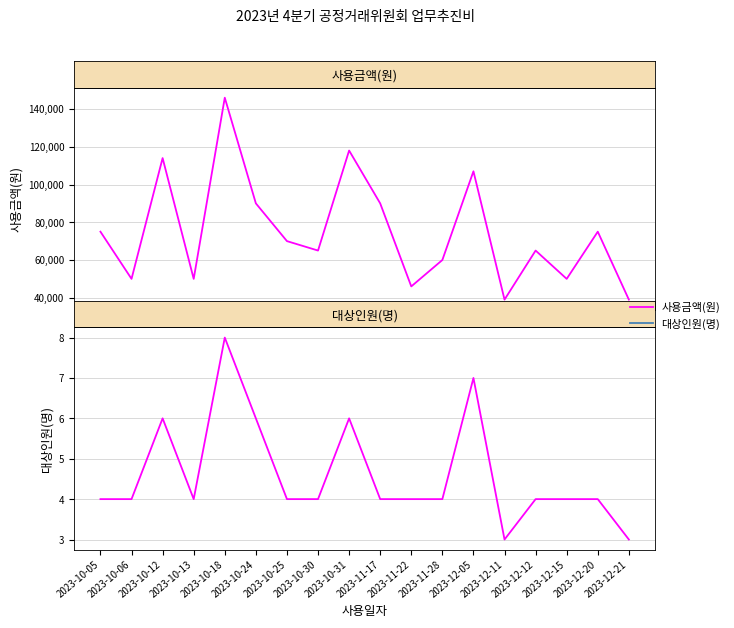

Is this an area chart (filled region under the line)?

No